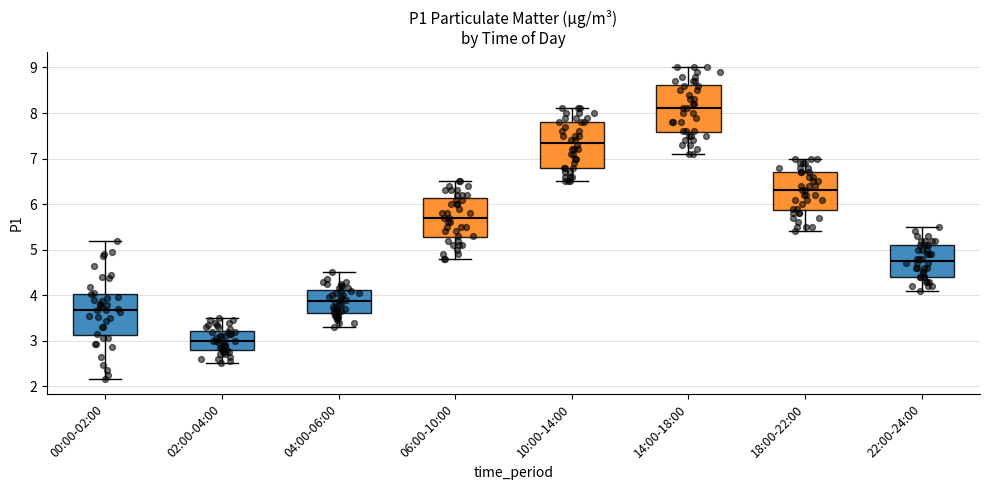

Reading left to right, read every box against the y-axis: the position of its median line, the range the box covers, and the ends of its whiskers. The values are not printed on the chart, so give them approximately, as read against the axis.

00:00-02:00: median 3.7, box 3.1 to 4.0, whiskers 2.2 to 5.2
02:00-04:00: median 3.0, box 2.8 to 3.2, whiskers 2.5 to 3.5
04:00-06:00: median 3.9, box 3.6 to 4.1, whiskers 3.3 to 4.5
06:00-10:00: median 5.7, box 5.3 to 6.1, whiskers 4.8 to 6.5
10:00-14:00: median 7.4, box 6.8 to 7.8, whiskers 6.5 to 8.1
14:00-18:00: median 8.1, box 7.6 to 8.6, whiskers 7.1 to 9.0
18:00-22:00: median 6.3, box 5.9 to 6.7, whiskers 5.4 to 7.0
22:00-24:00: median 4.8, box 4.4 to 5.1, whiskers 4.1 to 5.5